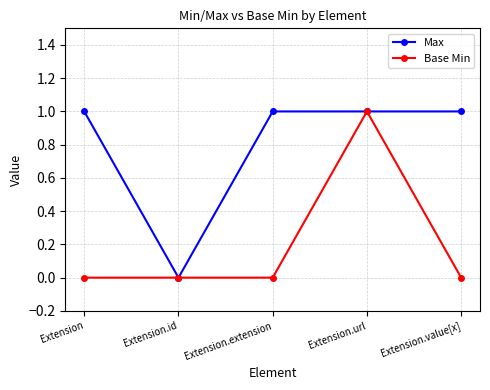

Which series has the largest total across all categories?

Max